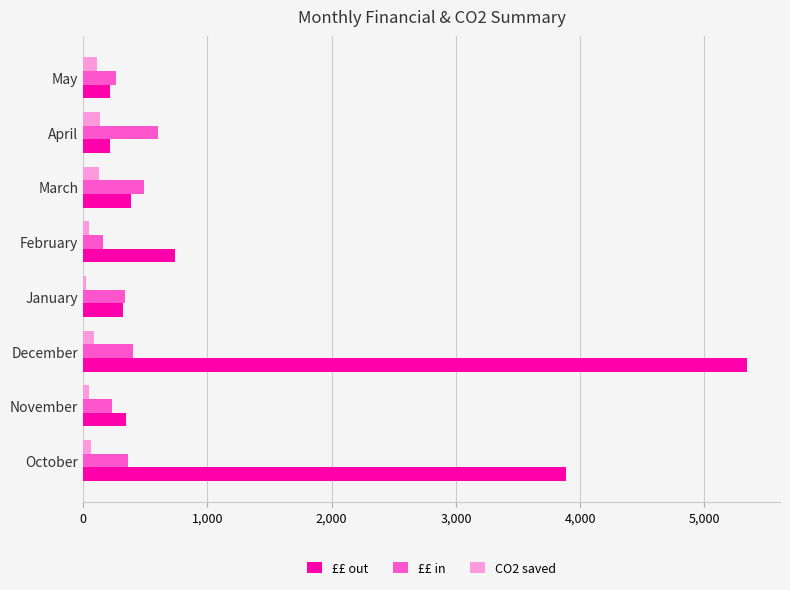

The CO2 saved series shows 127.0 at March. True or false?

True